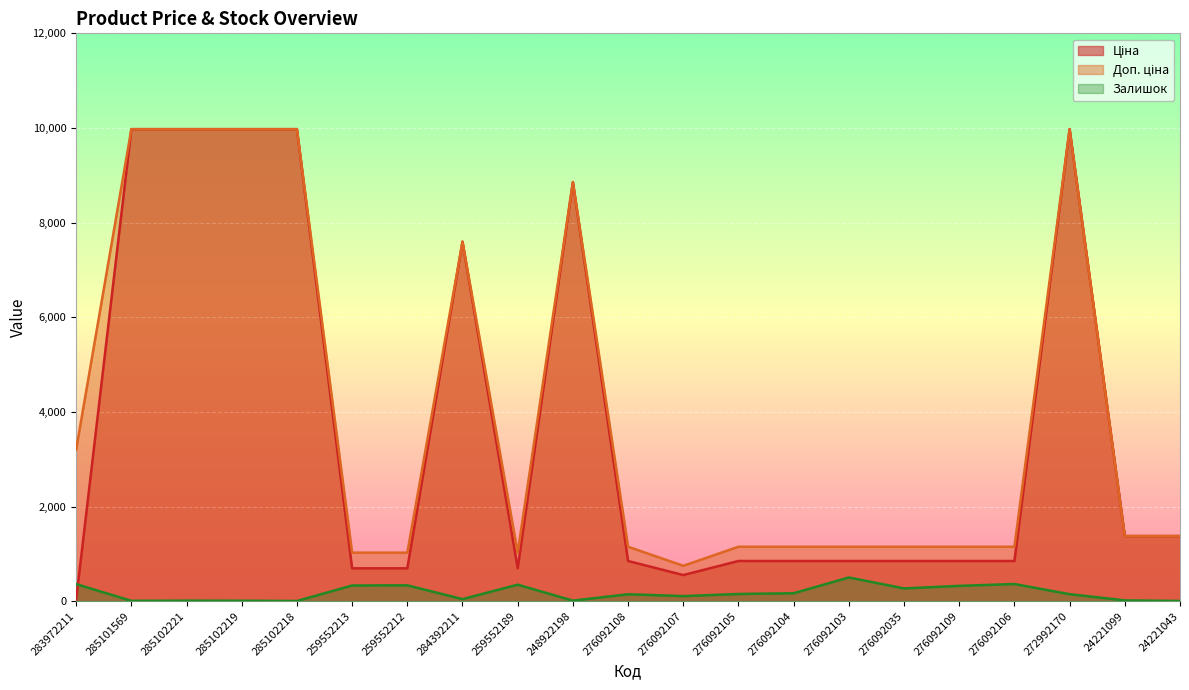

In Доп. ціна, how many points are lower than both neighbors (excluding endpoints)?

2